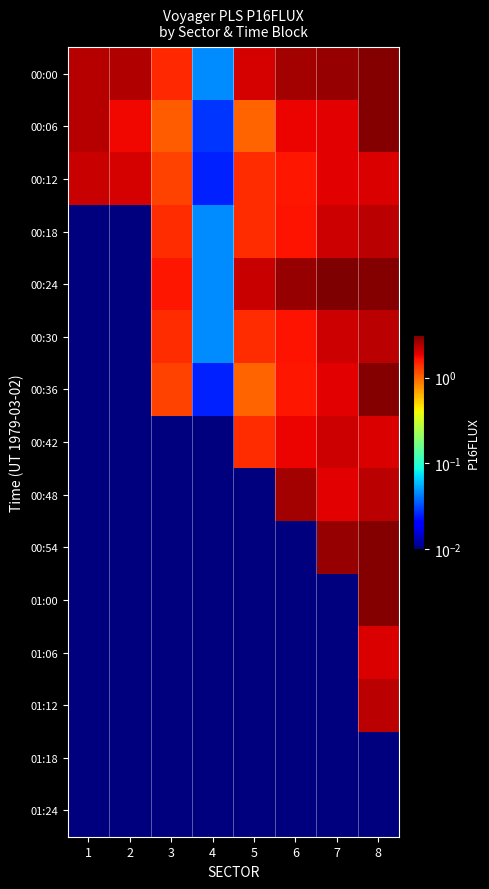

Reading right to left, what are all the values shown in this chart?

00:00: 8=3.0	7=2.8	6=2.6	5=2.0	4=0.0	3=1.4	2=2.4	1=2.4
00:06: 8=3.1	7=1.9	6=1.8	5=1.0	4=0.0	3=1.1	2=1.8	1=2.4
00:12: 8=2.0	7=1.9	6=1.6	5=1.4	4=0.0	3=1.2	2=2.0	1=2.1
00:18: 8=2.3	7=2.1	6=1.7	5=1.4	4=0.0	3=1.4	2=0.0	1=0.0
00:24: 8=3.0	7=3.1	6=2.8	5=2.2	4=0.0	3=1.6	2=0.0	1=0.0
00:30: 8=2.3	7=2.1	6=1.7	5=1.4	4=0.0	3=1.4	2=0.0	1=0.0
00:36: 8=3.1	7=1.9	6=1.6	5=1.0	4=0.0	3=1.2	2=0.0	1=0.0
00:42: 8=2.0	7=2.1	6=1.8	5=1.4	4=0.0	3=0.0	2=0.0	1=0.0
00:48: 8=2.3	7=1.9	6=2.6	5=0.0	4=0.0	3=0.0	2=0.0	1=0.0
00:54: 8=3.0	7=2.8	6=0.0	5=0.0	4=0.0	3=0.0	2=0.0	1=0.0
01:00: 8=3.1	7=0.0	6=0.0	5=0.0	4=0.0	3=0.0	2=0.0	1=0.0
01:06: 8=2.0	7=0.0	6=0.0	5=0.0	4=0.0	3=0.0	2=0.0	1=0.0
01:12: 8=2.3	7=0.0	6=0.0	5=0.0	4=0.0	3=0.0	2=0.0	1=0.0
01:18: 8=0.0	7=0.0	6=0.0	5=0.0	4=0.0	3=0.0	2=0.0	1=0.0
01:24: 8=0.0	7=0.0	6=0.0	5=0.0	4=0.0	3=0.0	2=0.0	1=0.0